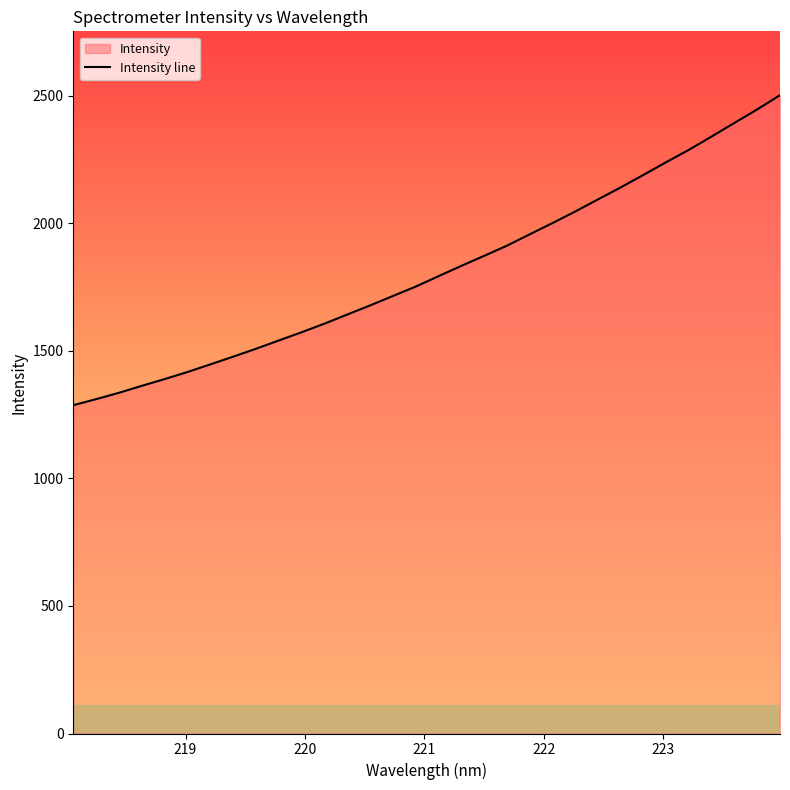

What is the value of the 31st point from the left?

2445.5